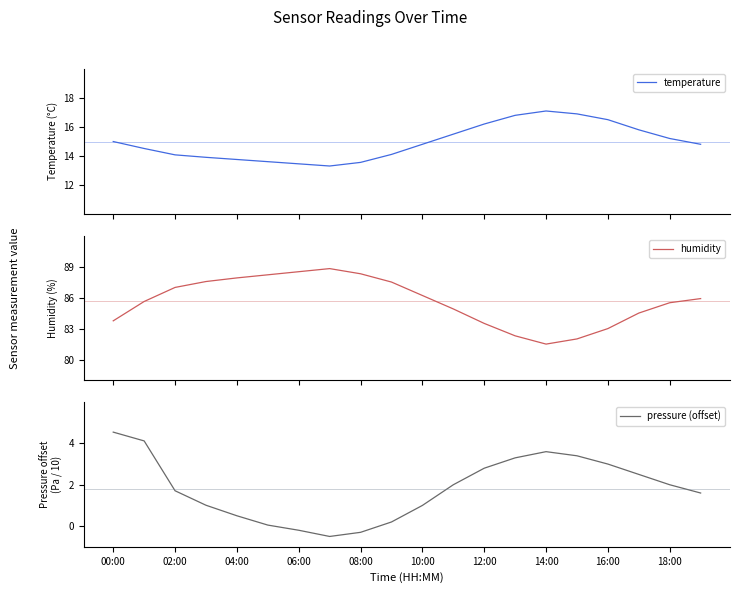

True or false: pressure (offset) and temperature intersect in this chart.

False